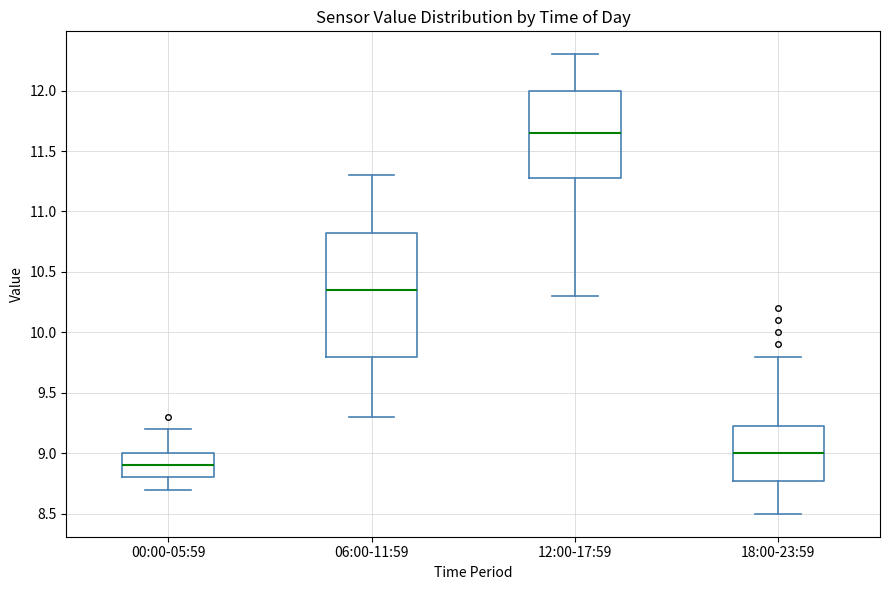

Reading left to right, transcribe this box plot: for each box, give where its median line is, the range the box spans, and where its two whiskers end, as read against the y-axis. The values are not printed on the chart, so give them approximately, as read against the axis.

00:00-05:59: median 8.90, box 8.80 to 9.00, whiskers 8.70 to 9.20
06:00-11:59: median 10.35, box 9.80 to 10.85, whiskers 9.30 to 11.30
12:00-17:59: median 11.65, box 11.30 to 12.00, whiskers 10.30 to 12.30
18:00-23:59: median 9.00, box 8.80 to 9.25, whiskers 8.50 to 9.80